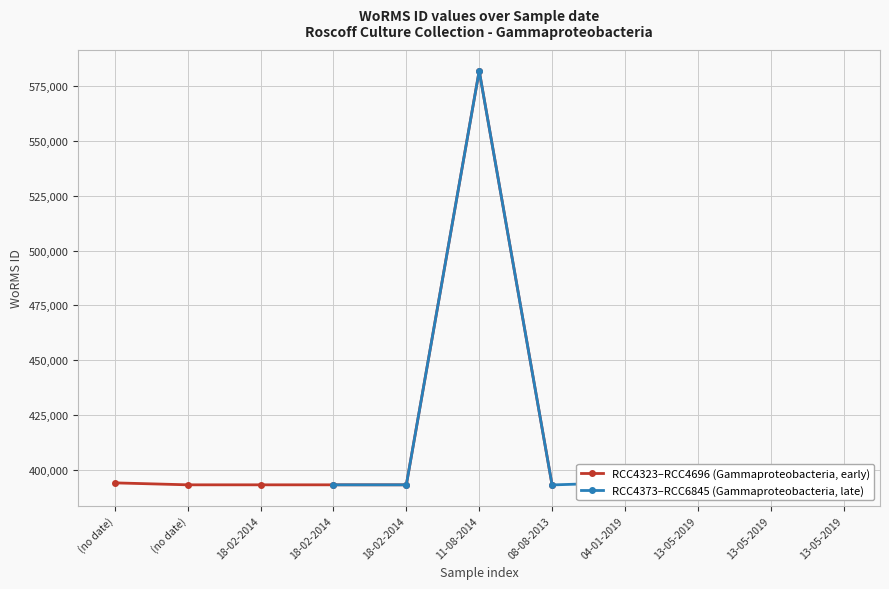

What is the maximum value shown in the chart?

582134